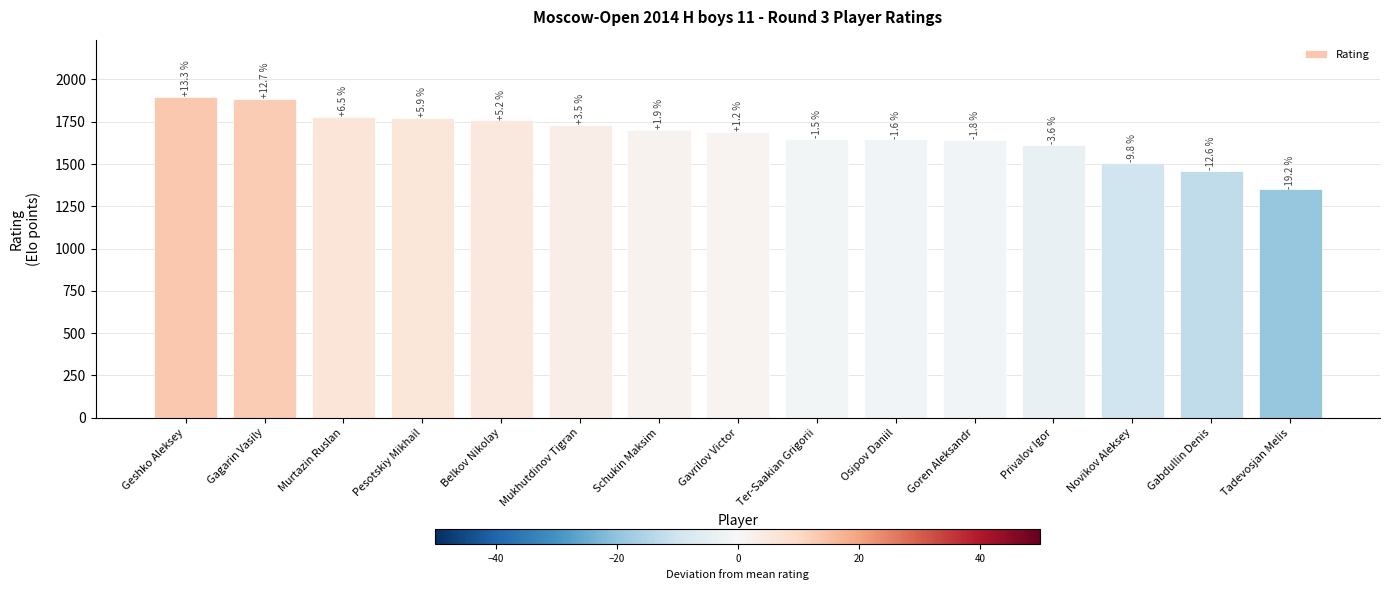

What is the difference between the maximum and second lowest values?

434